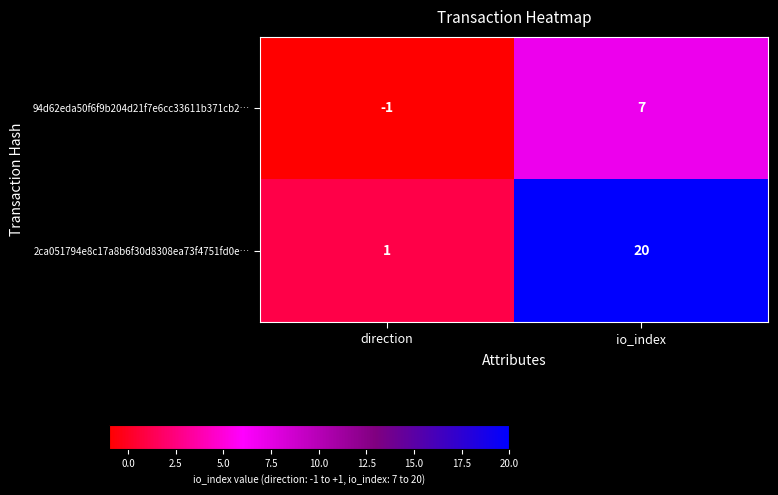

How many distinct data groups are displayed?

2